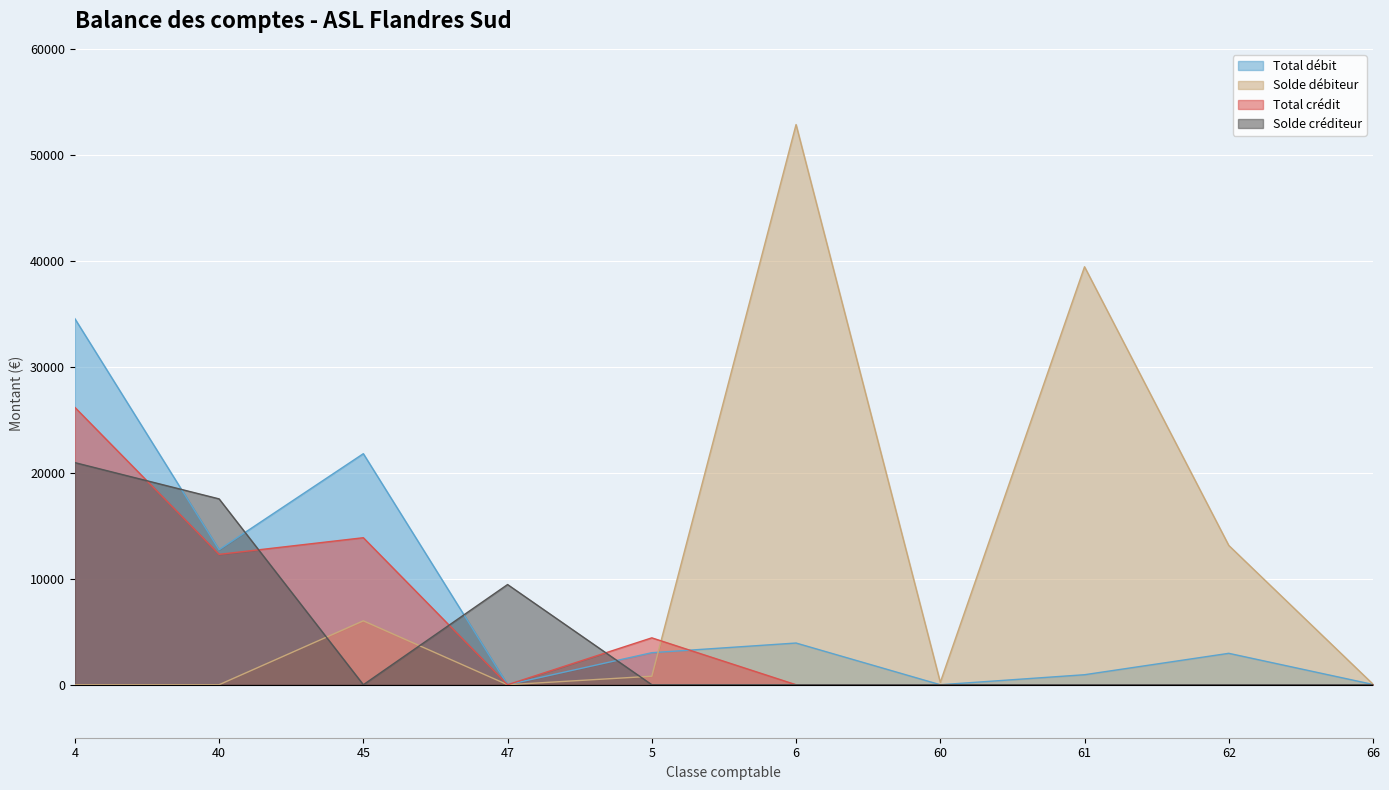

At how many categories does at least one series exceed 1701?

8